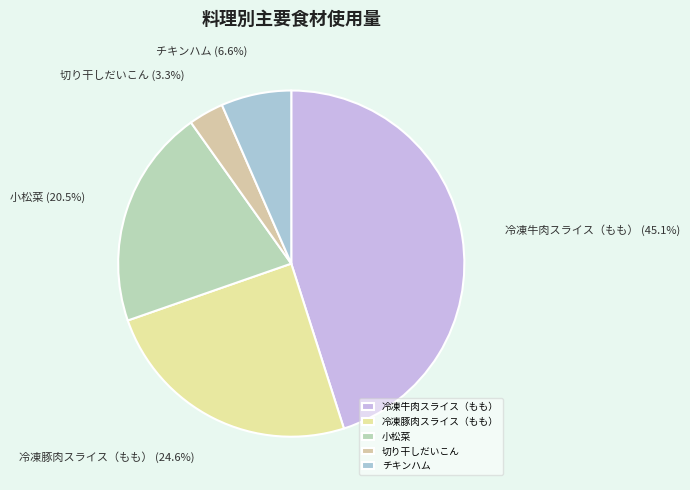

Rank the categories by value from highest to lowest.

冷凍牛肉スライス（もも）, 冷凍豚肉スライス（もも）, 小松菜, チキンハム, 切り干しだいこん